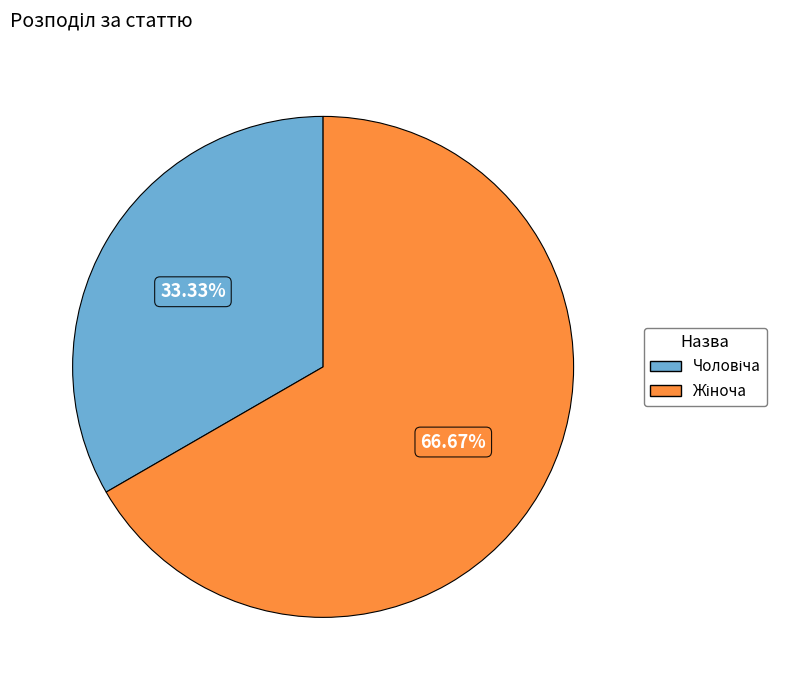

How many slices are in this pie chart?

2